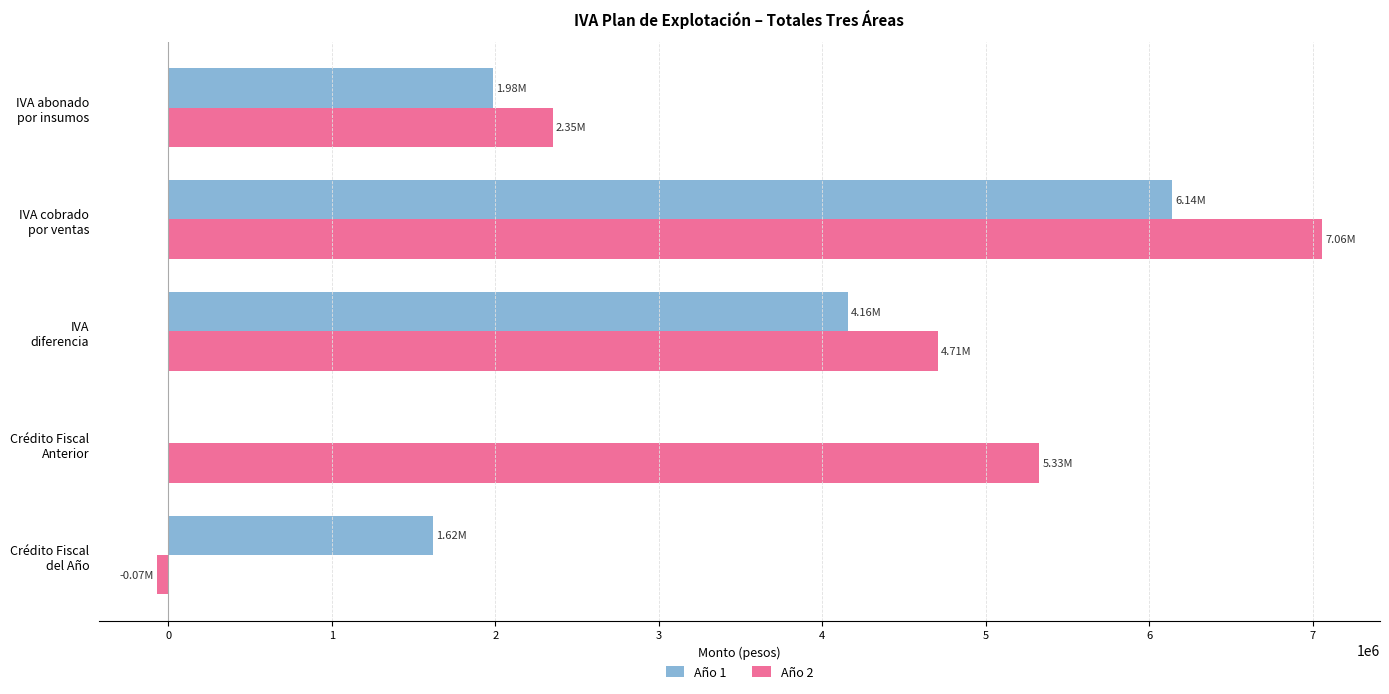

Which series has the largest total across all categories?

Año 2